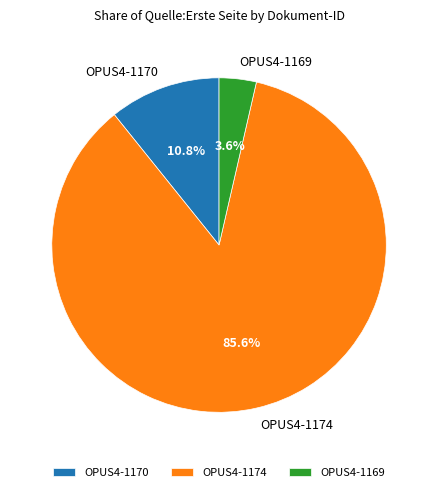

Which category has the smallest portion of the pie?

OPUS4-1169